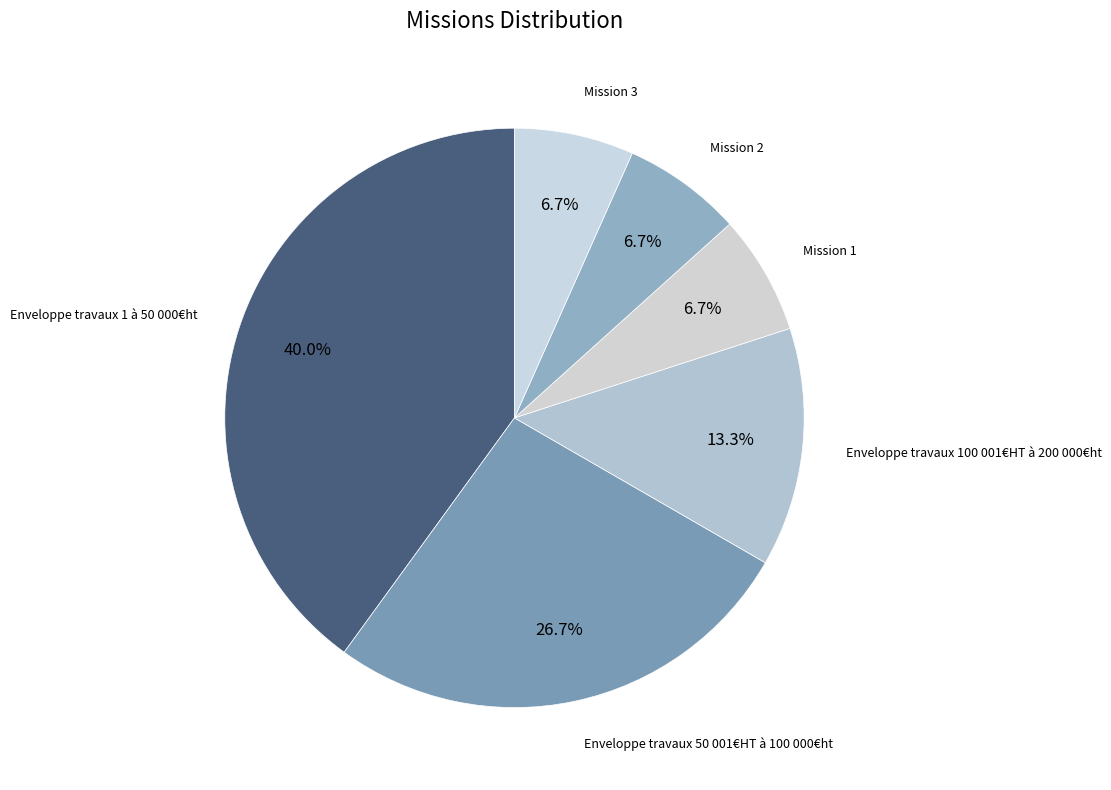

Count the number of slices in the pie.

6